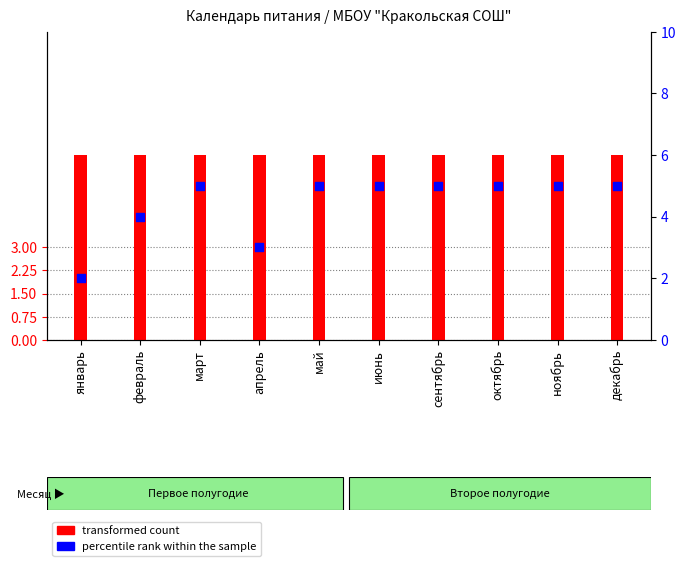

What are all the series names shown in the legend?

transformed count, percentile rank within the sample